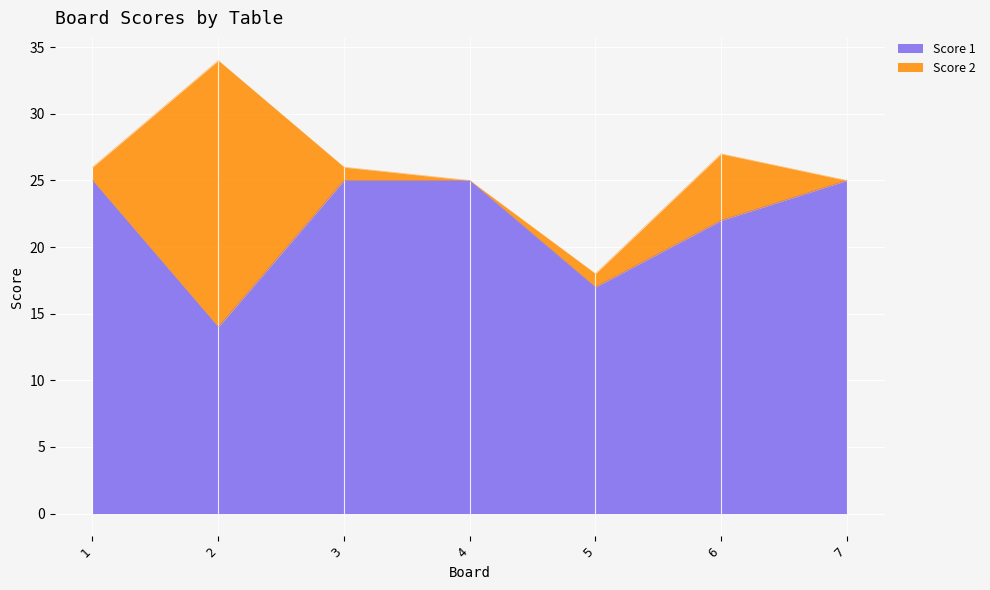

What is the greatest value displayed?

25